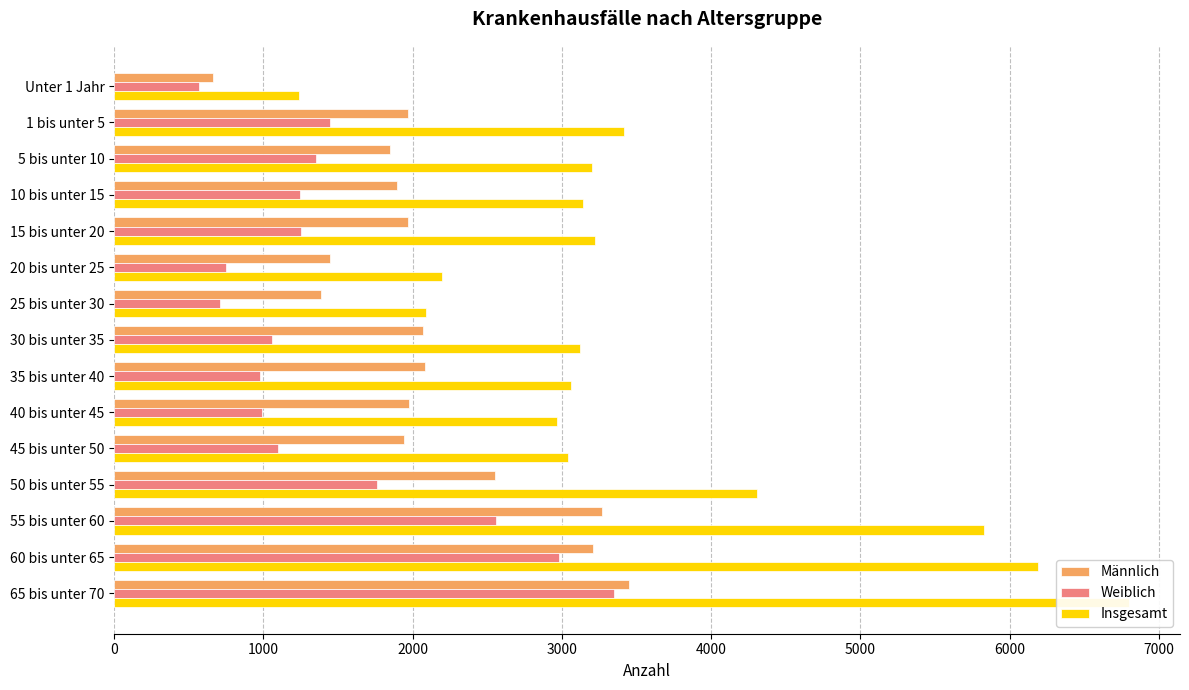

What is the value of the Weiblich bar at the 7th from the left?

708